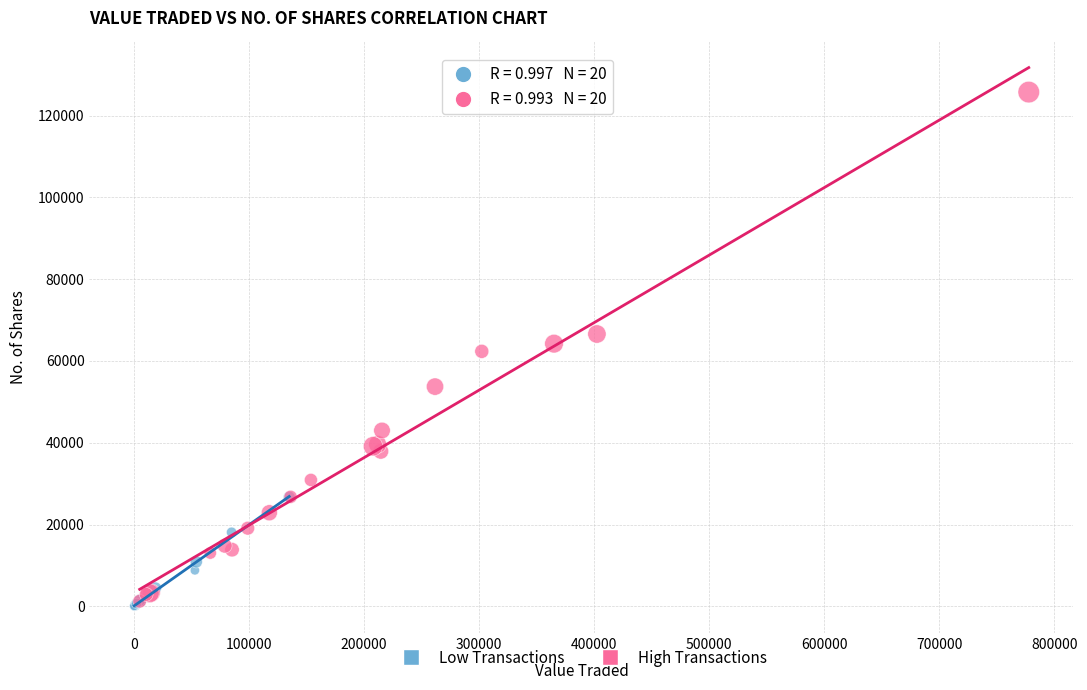

Which series reaches the minimum Y coordinate?

Low Transactions